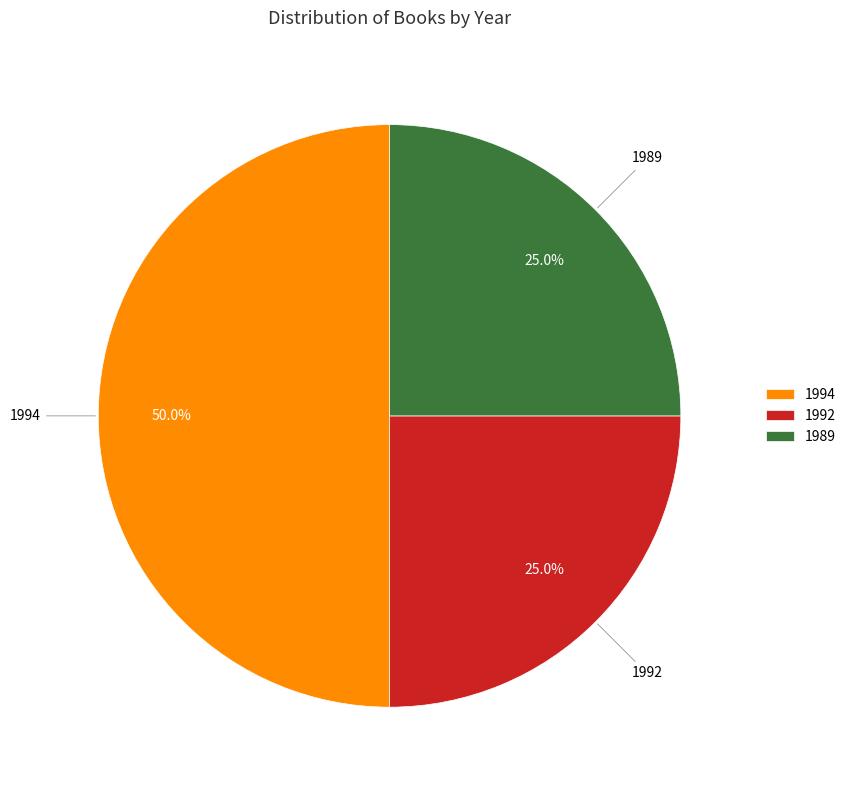

Approximately how many times larger is the value at 1992 compared to 1989?

1.0